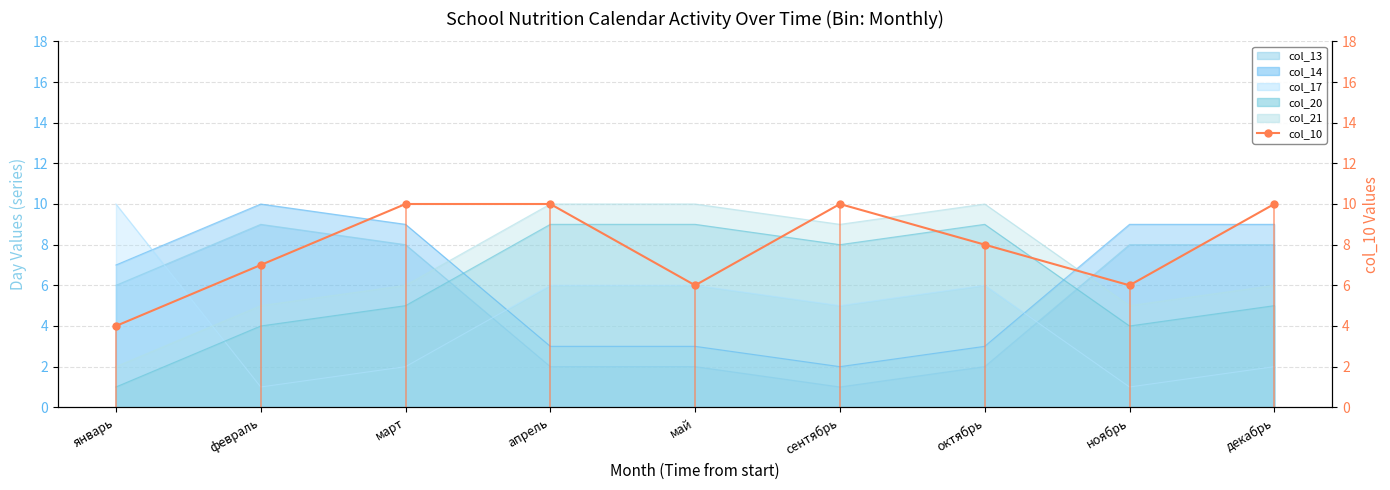

What is the change in value from октябрь to декабрь?

+2